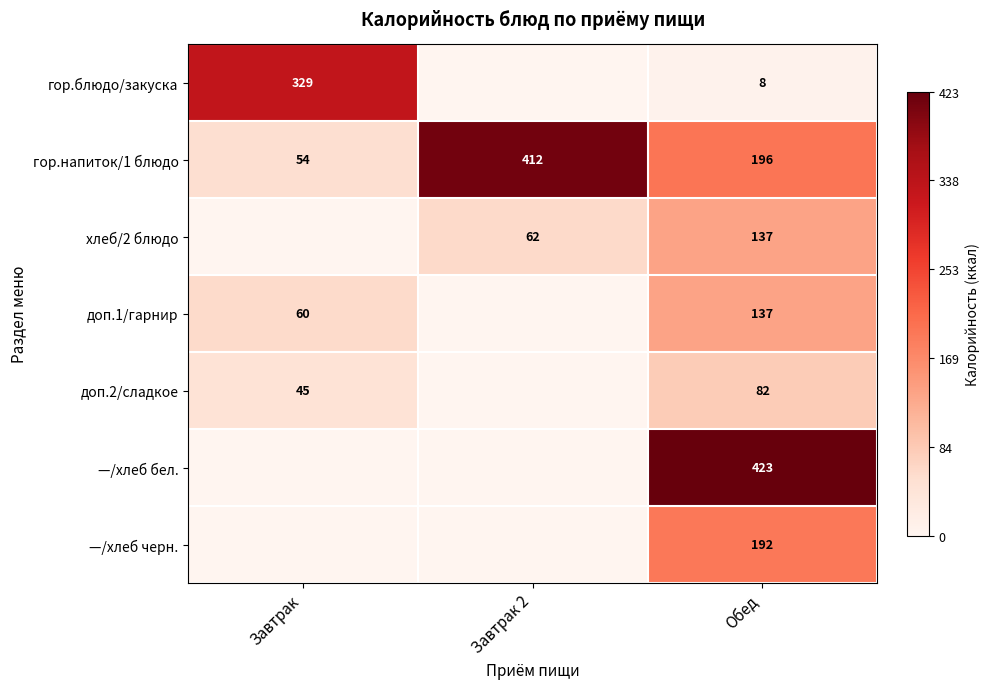

List the labels in order of гор.напиток/1 блюдо value, smallest first.

Завтрак, Обед, Завтрак 2